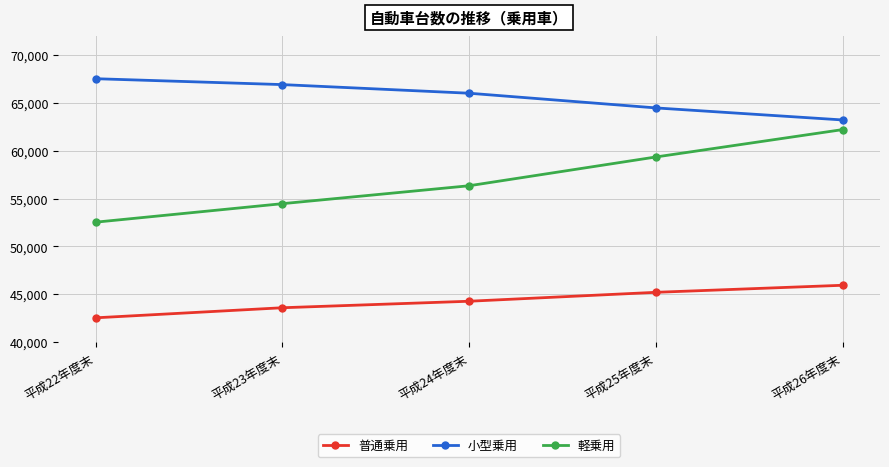

True or false: 普通乗用 and 軽乗用 cross at least once.

False